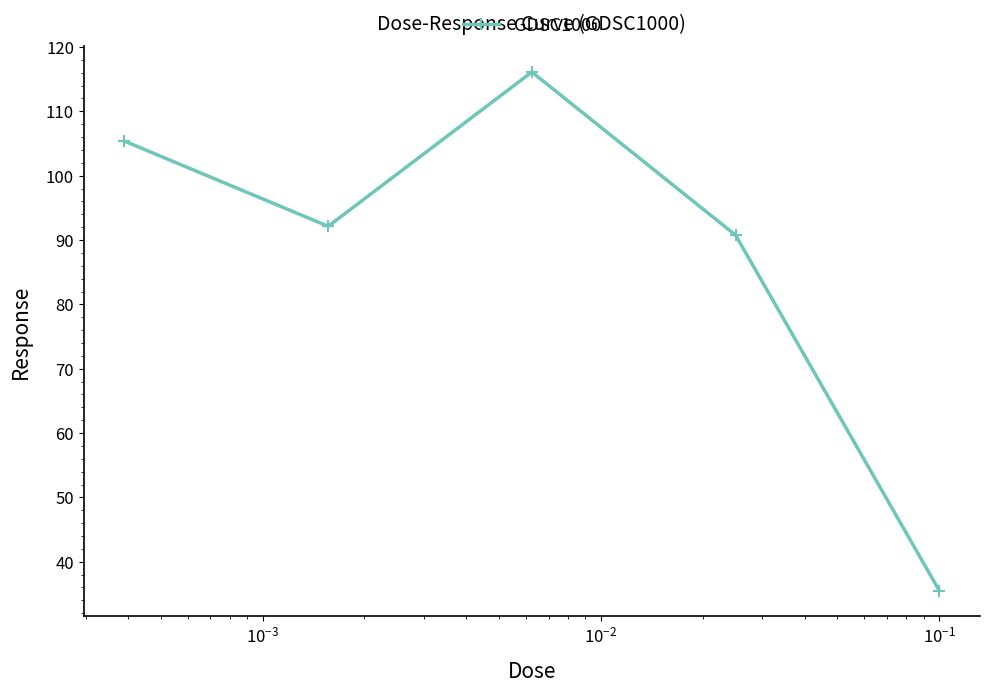

What is the minimum value shown in the chart?

35.5